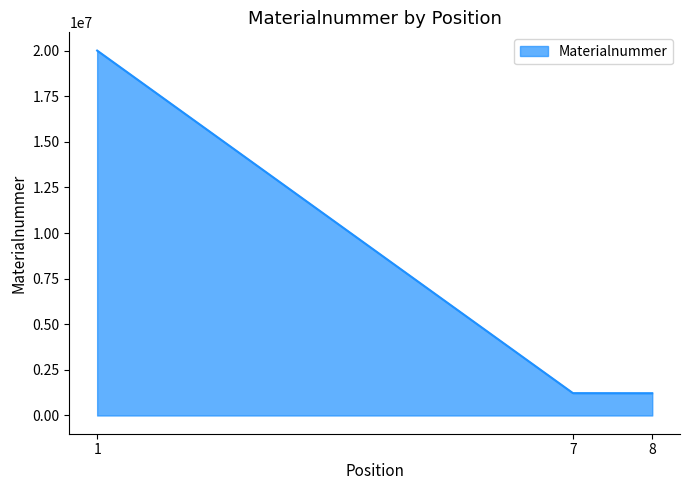

What is the difference between the maximum and second lowest values?

18777060